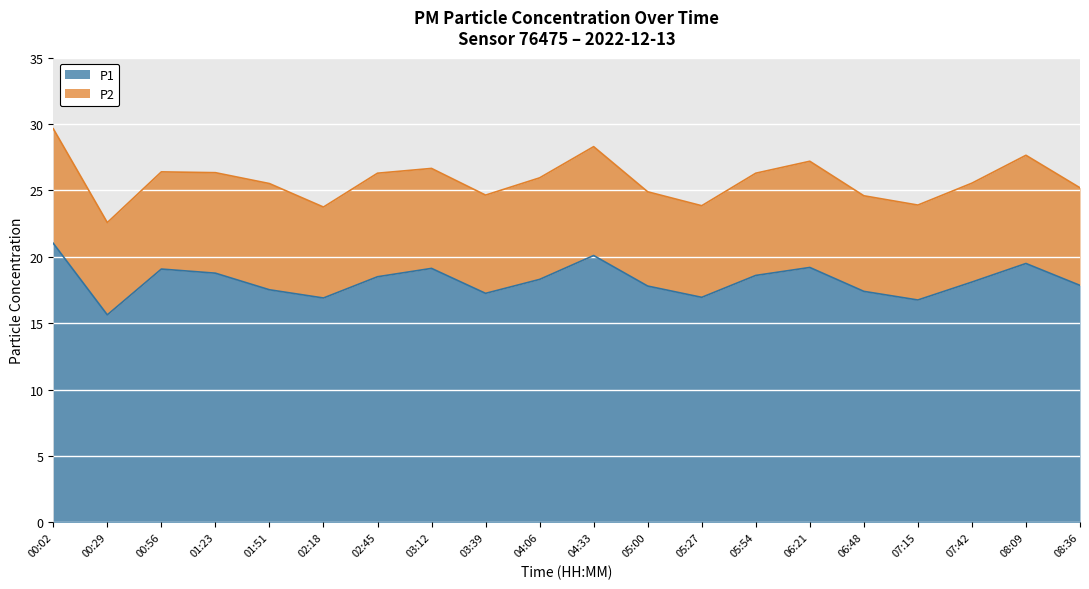

What is the total value across all series at 02:45?

26.3